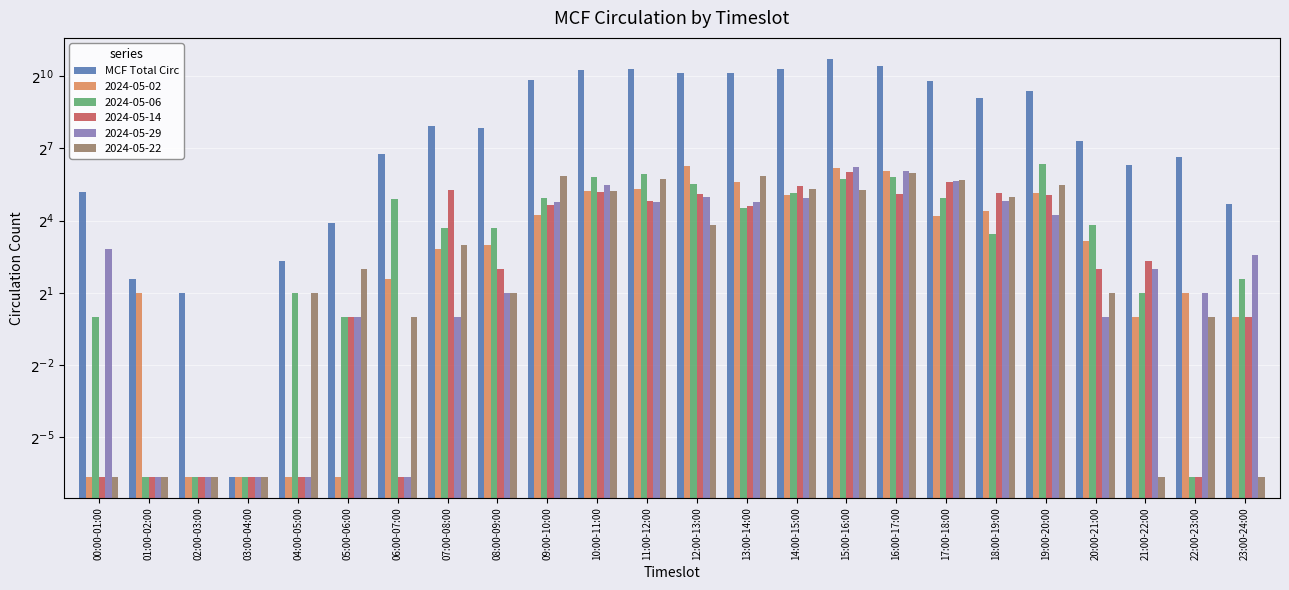

Approximately how many times larger is the value at 16:00-17:00 compared to 15:00-16:00?

0.8